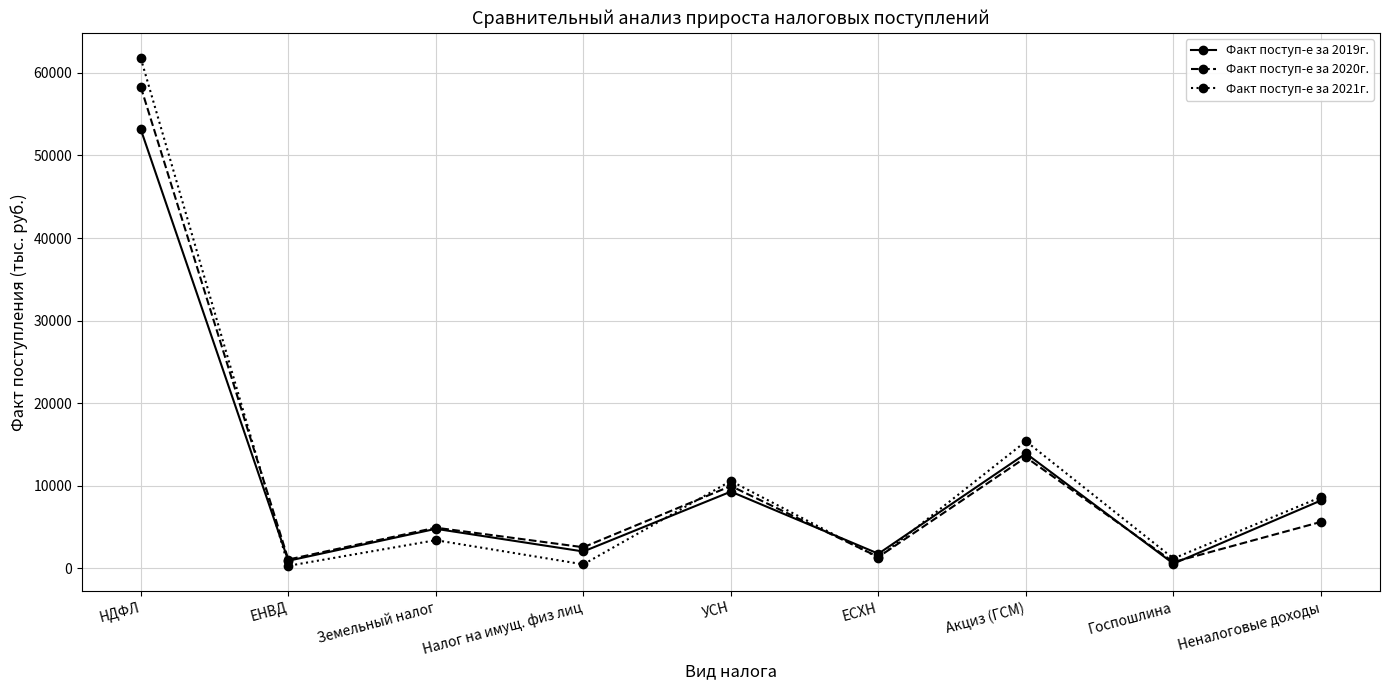

At which category does Факт поступ-е за 2021г. reach its first local valley?

ЕНВД